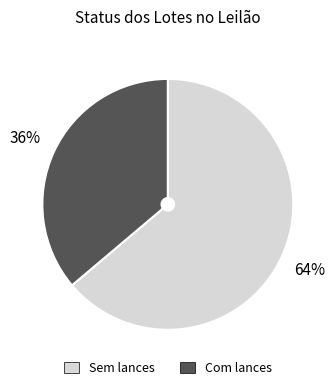

The Com lances slice represents 42% of the pie. True or false?

False